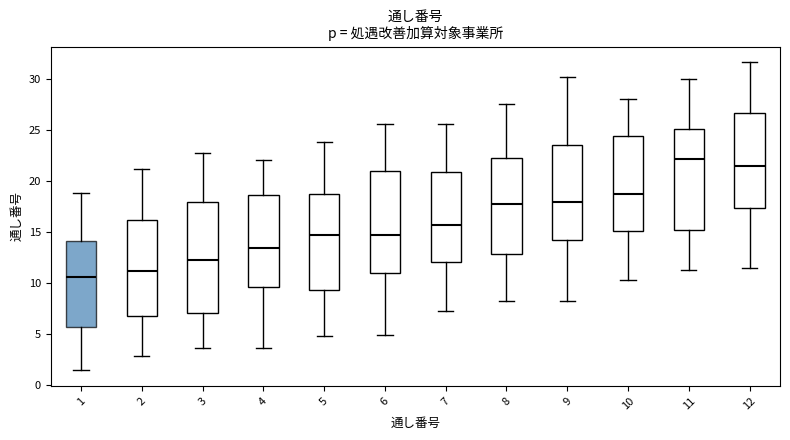

Reading left to right, transcribe this box plot: for each box, give where its median line is, the range the box spans, and where its two whiskers end, as read against the y-axis. The values are not printed on the chart, so give them approximately, as read against the axis.

1: median 10.5, box 5.5 to 14.0, whiskers 1.5 to 19.0
2: median 11.0, box 6.5 to 16.0, whiskers 3.0 to 21.0
3: median 12.5, box 7.0 to 18.0, whiskers 3.5 to 23.0
4: median 13.5, box 9.5 to 18.5, whiskers 3.5 to 22.0
5: median 14.5, box 9.5 to 18.5, whiskers 5.0 to 24.0
6: median 14.5, box 11.0 to 21.0, whiskers 5.0 to 25.5
7: median 15.5, box 12.0 to 21.0, whiskers 7.5 to 25.5
8: median 17.5, box 13.0 to 22.5, whiskers 8.0 to 27.5
9: median 18.0, box 14.0 to 23.5, whiskers 8.0 to 30.0
10: median 18.5, box 15.0 to 24.5, whiskers 10.5 to 28.0
11: median 22.0, box 15.0 to 25.0, whiskers 11.5 to 30.0
12: median 21.5, box 17.5 to 26.5, whiskers 11.5 to 31.5